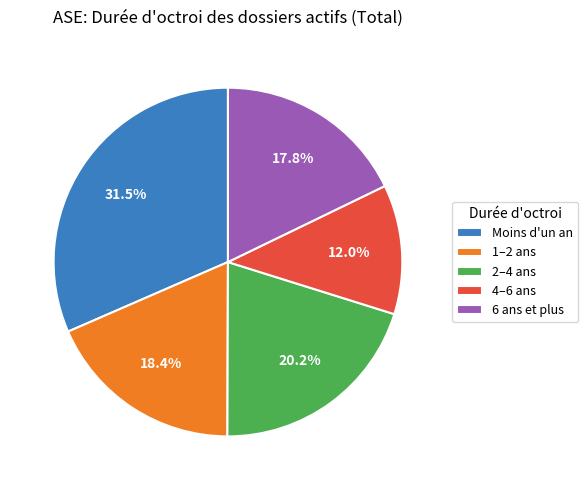

How much of the chart is everything except 2–4 ans?

79.8%